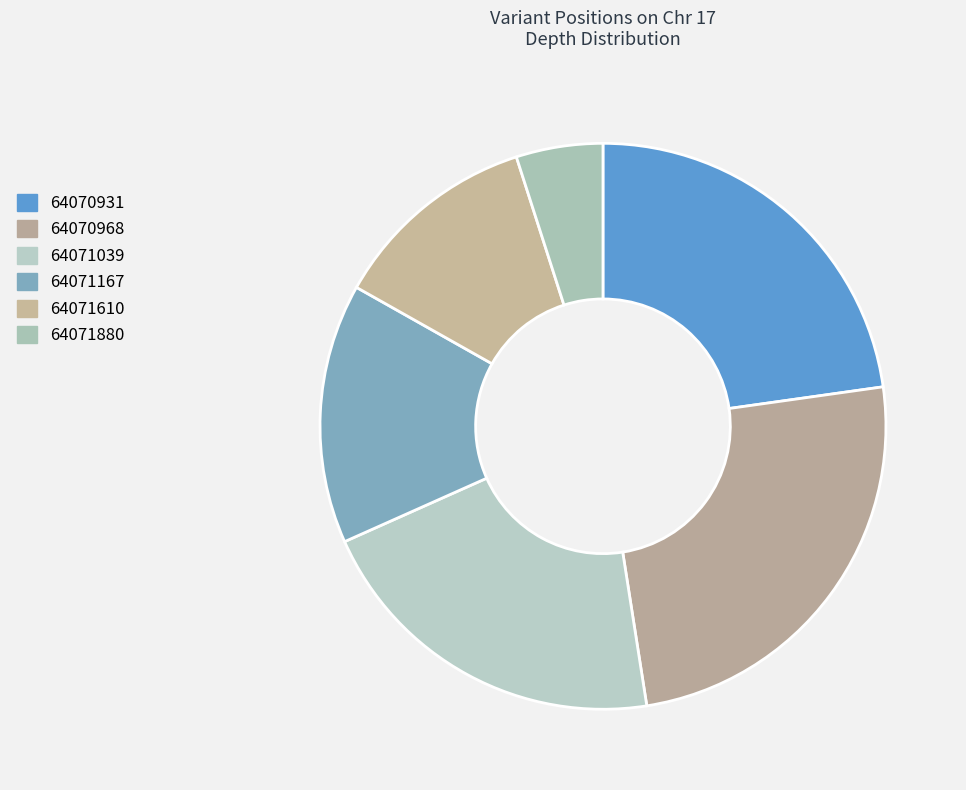

How many segments does this pie chart have?

6